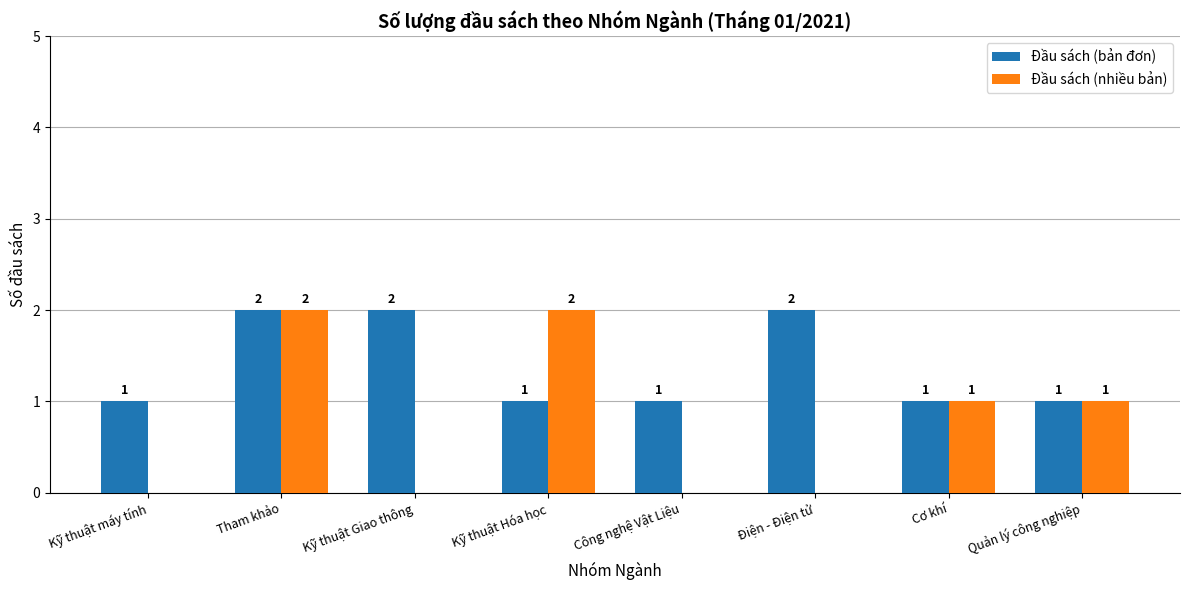

The value of Đầu sách (bản đơn) at Kỹ thuật Giao thông is 2. True or false?

True